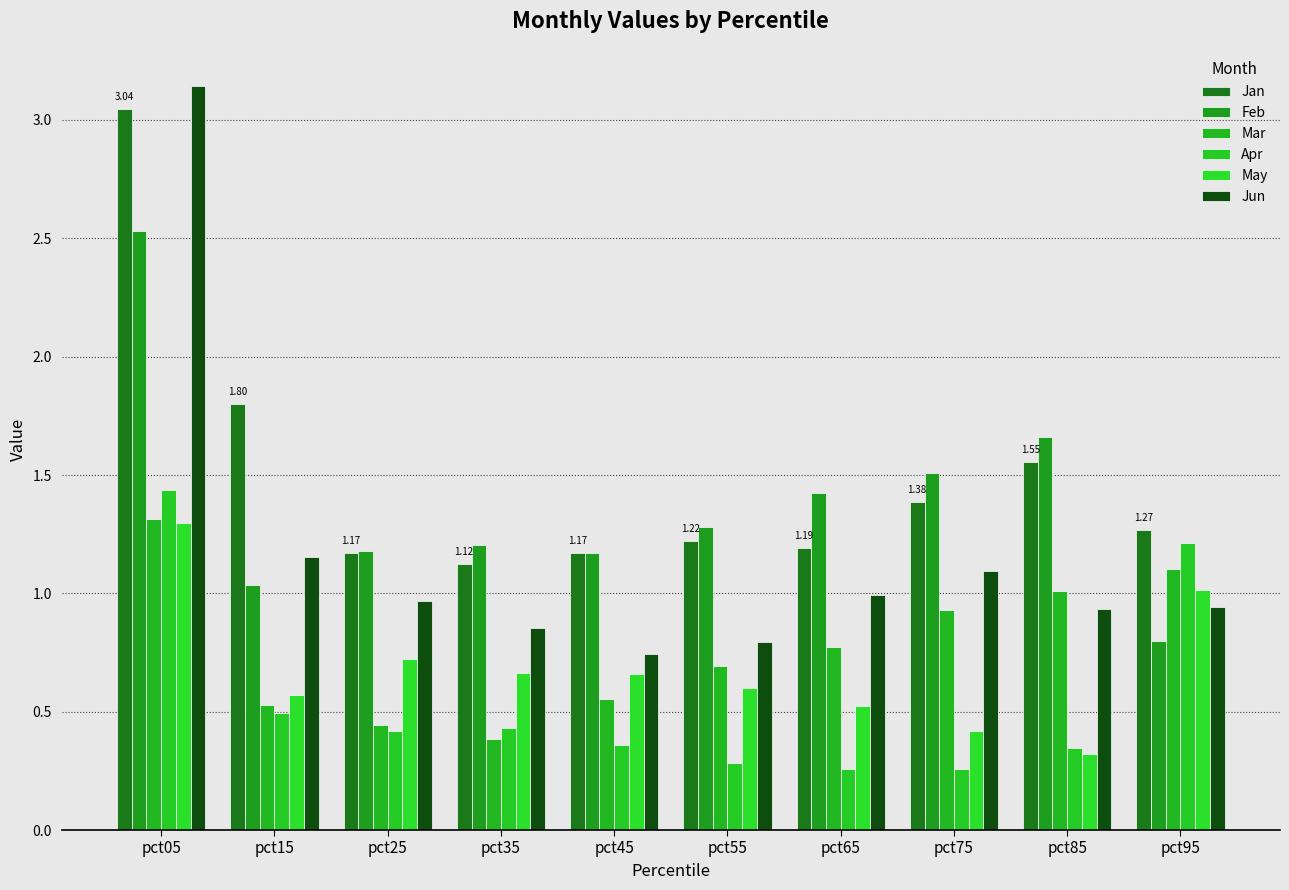

What is the average value of the Apr series?

0.6